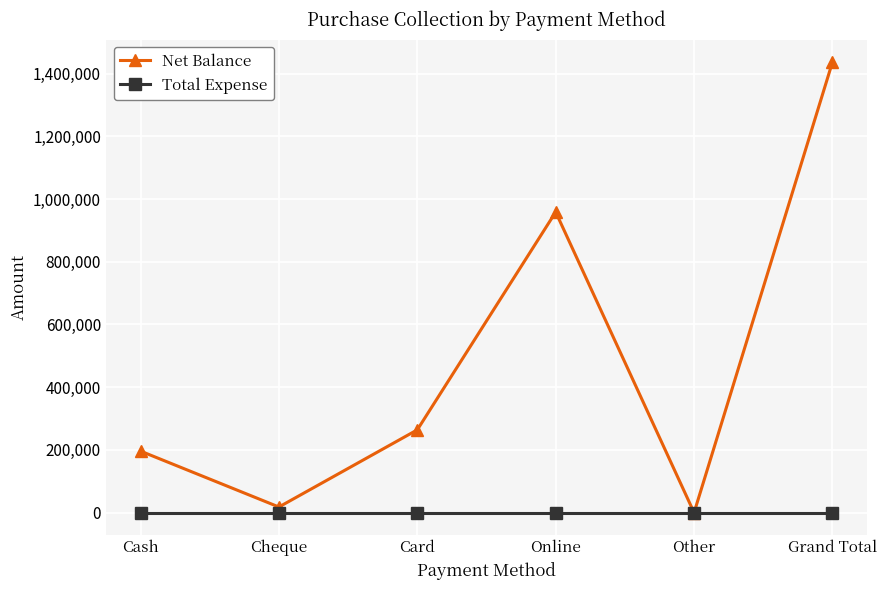

Rank the series by their maximum value, from highest to lowest.

Net Balance, Total Expense